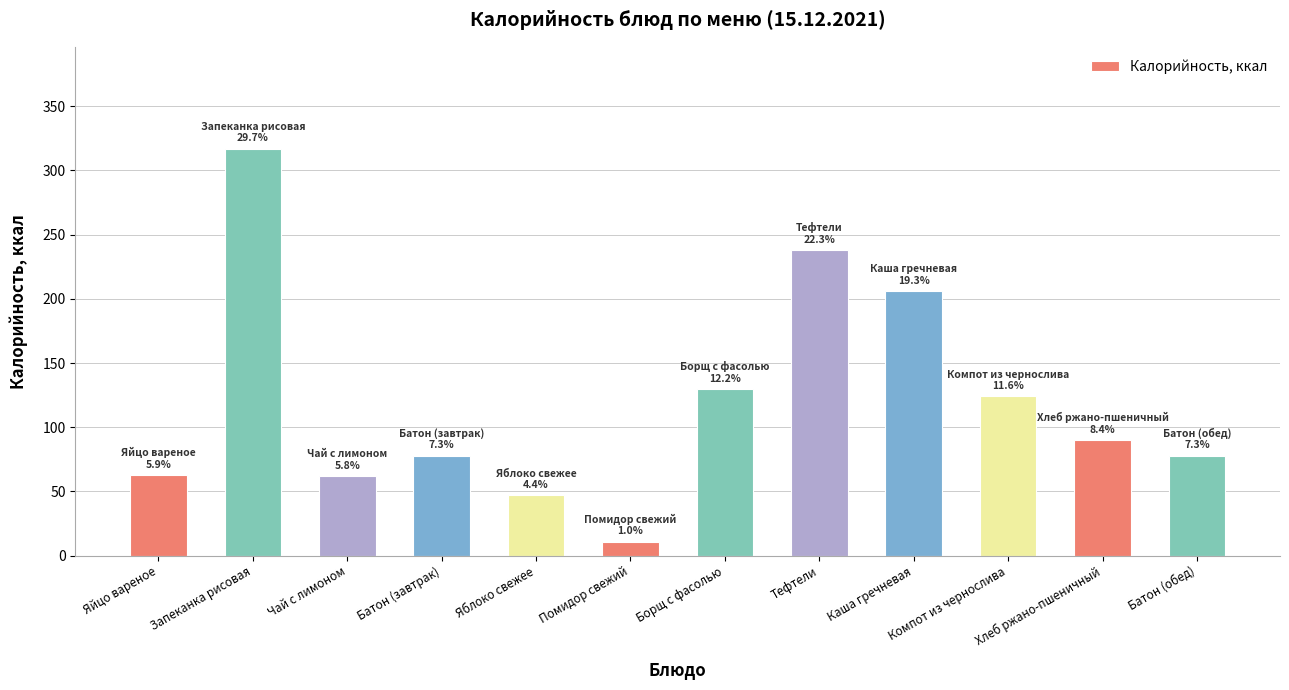

The chart shows a value of 78 at Батон (обед). True or false?

True